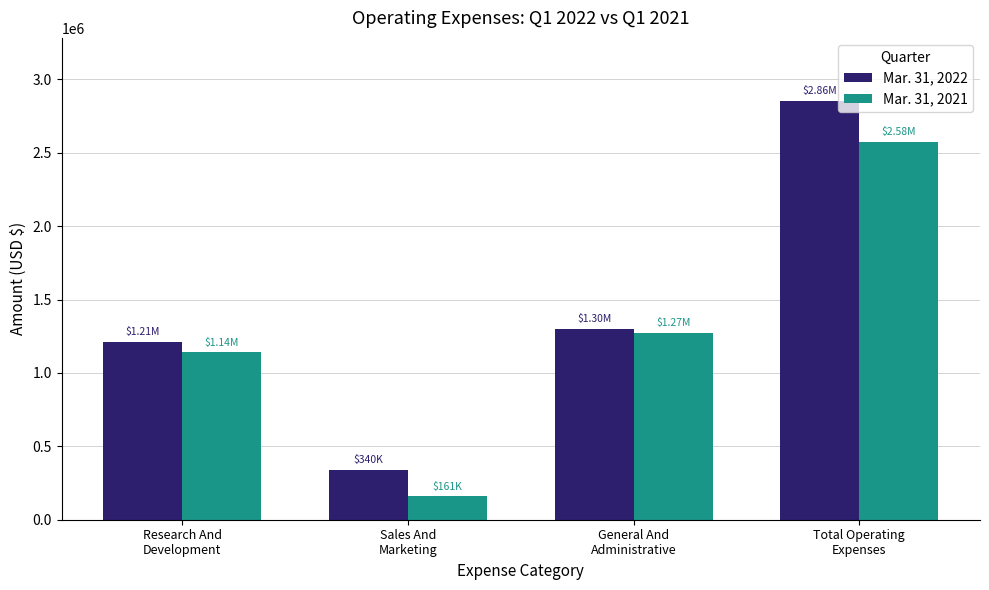

What is the lowest value of the Mar. 31, 2021 series?

160935